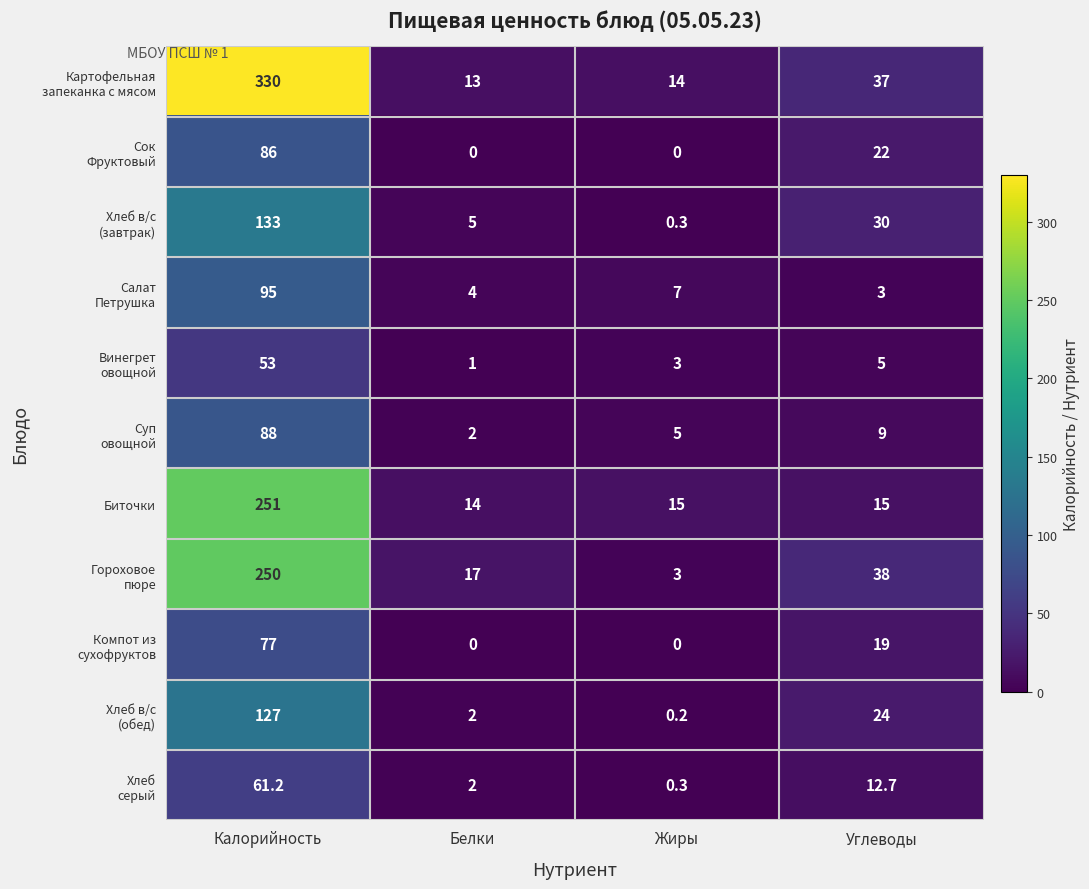

At which category is the sum across all series the highest?

Калорийность